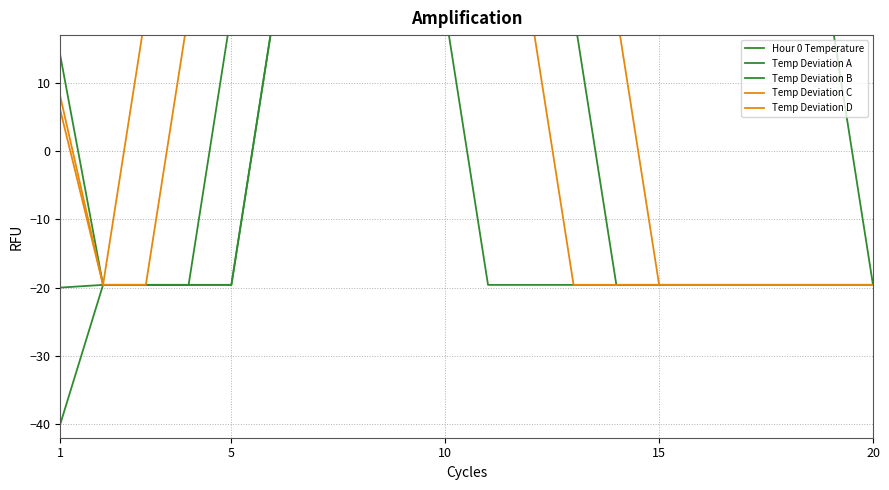

What is the average value of the Temp Deviation B series?

-5.9